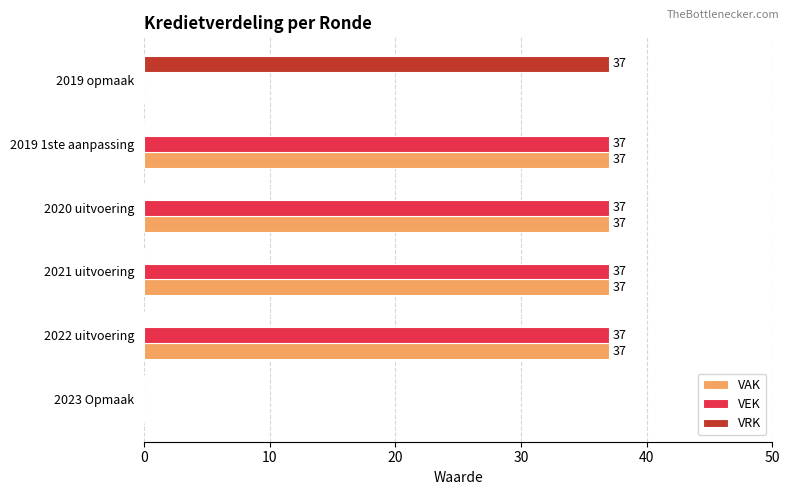

What is the sum of the VEK values at 2020 uitvoering and 2021 uitvoering?

74